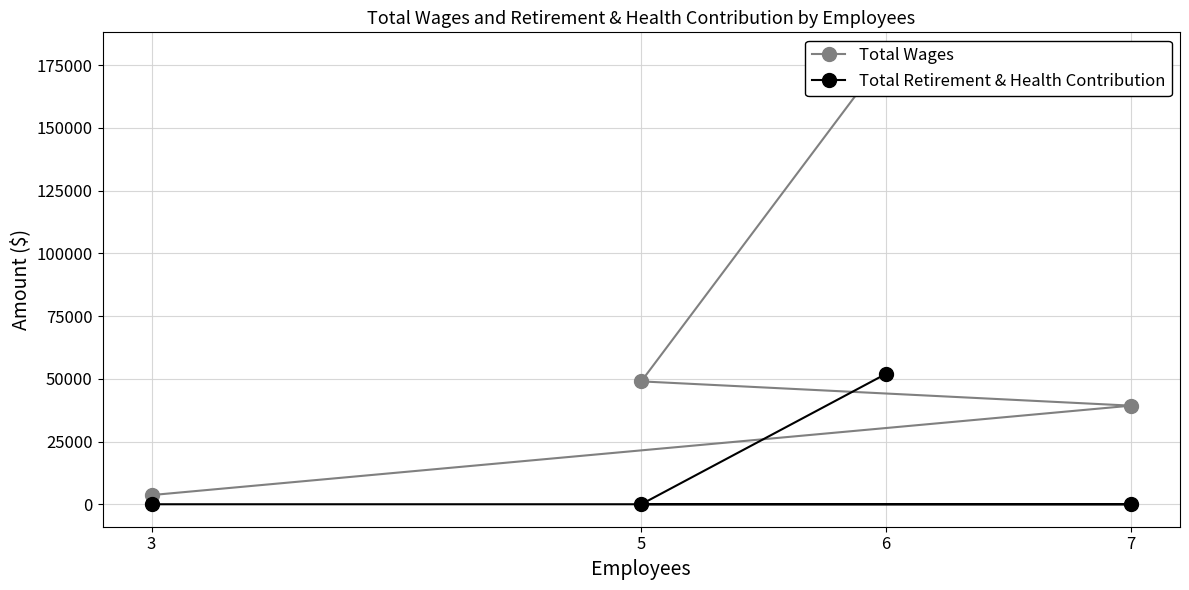

What is the total value across all series at 6?

231071